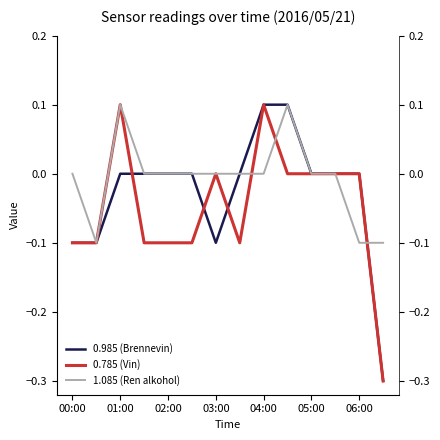

After their last crossing, which series has the higher values: 0.785 (Vin) or 1.085 (Ren alkohol)?

1.085 (Ren alkohol)